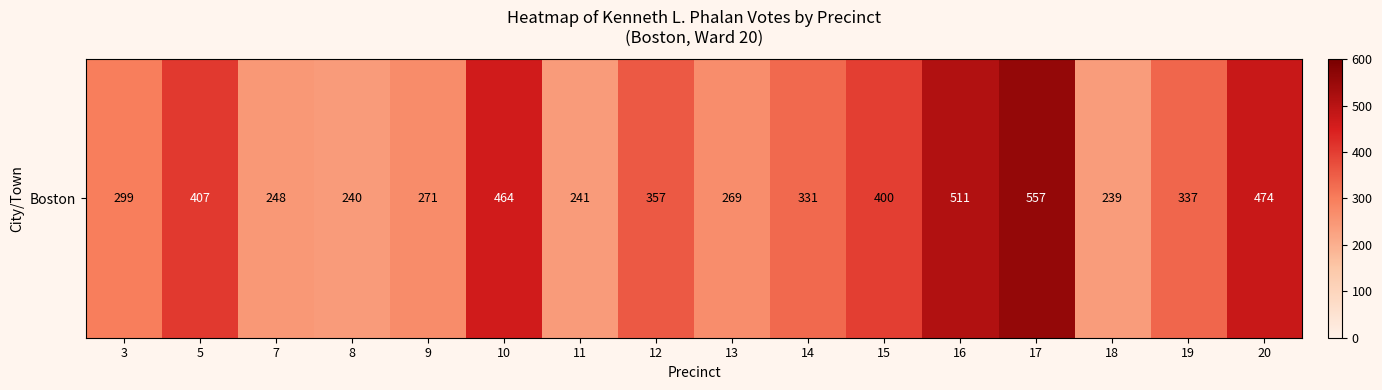

Is it true that the value at 10 is 158?

False